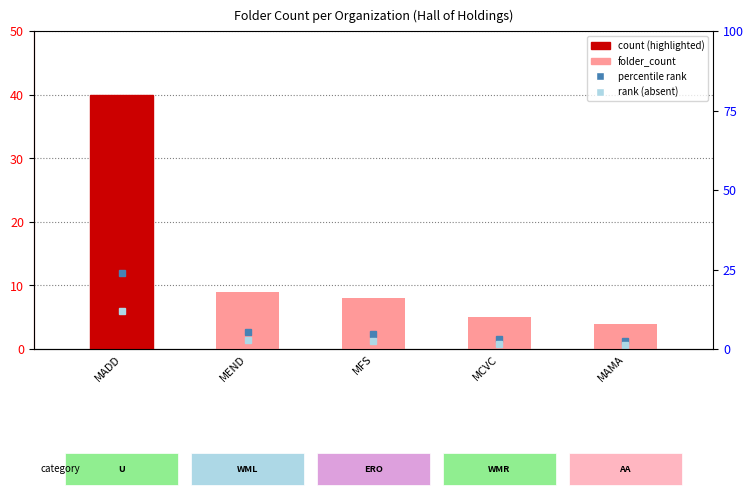

What value does the data have at MFS?

8